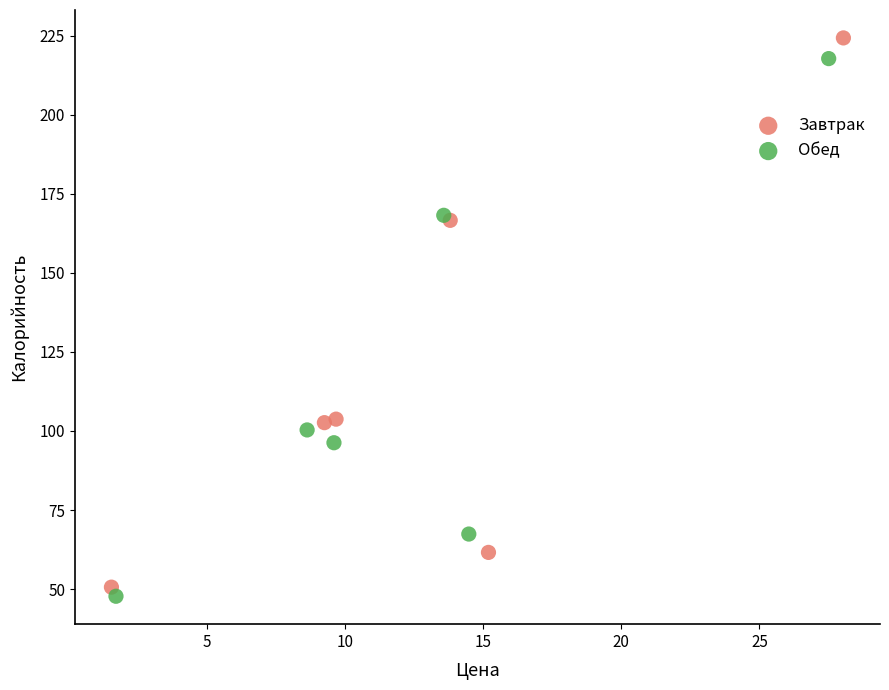

Which series contains the highest Y value?

Завтрак